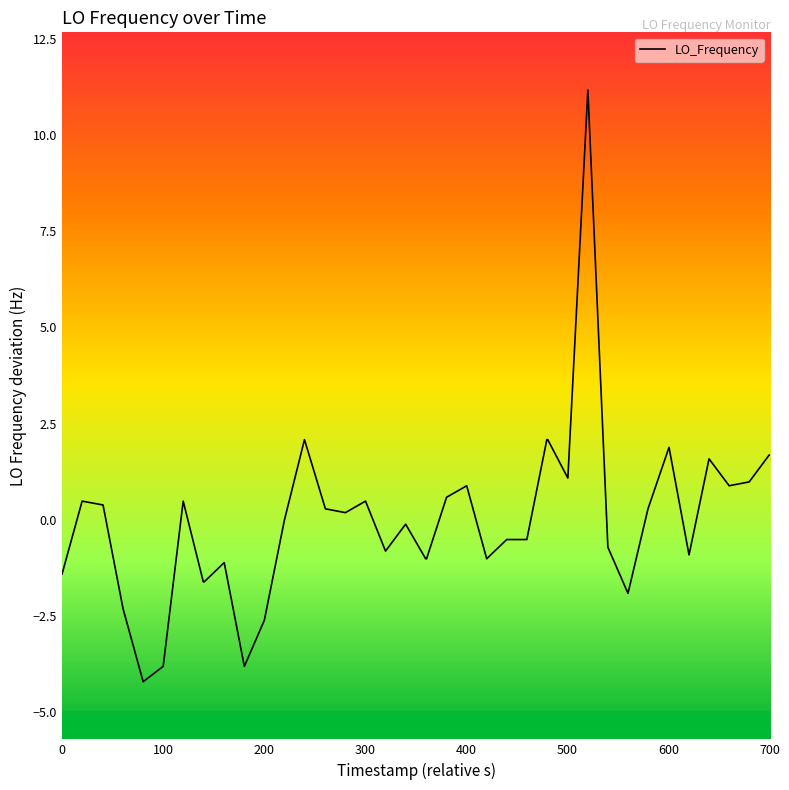

Count the number of data series in this chart.

1